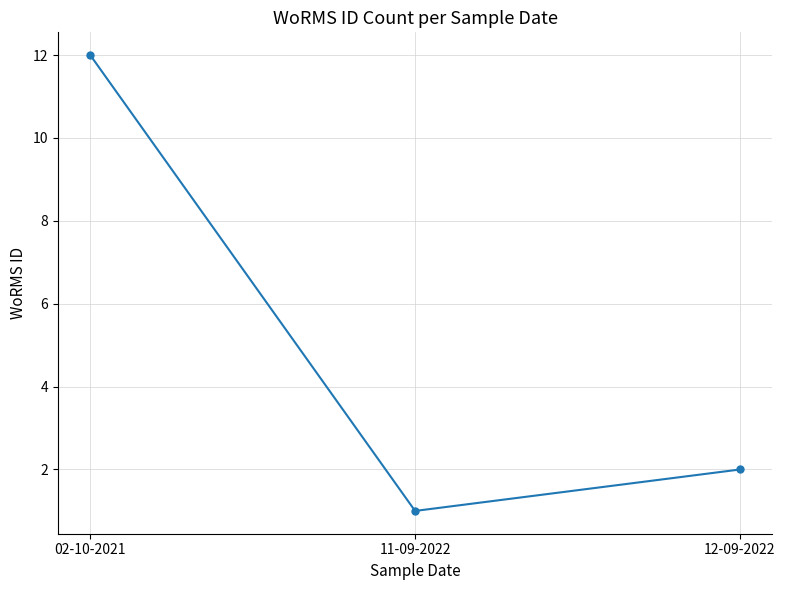

Reading left to right, extract all data points from this chart.

02-10-2021=12	11-09-2022=1	12-09-2022=2